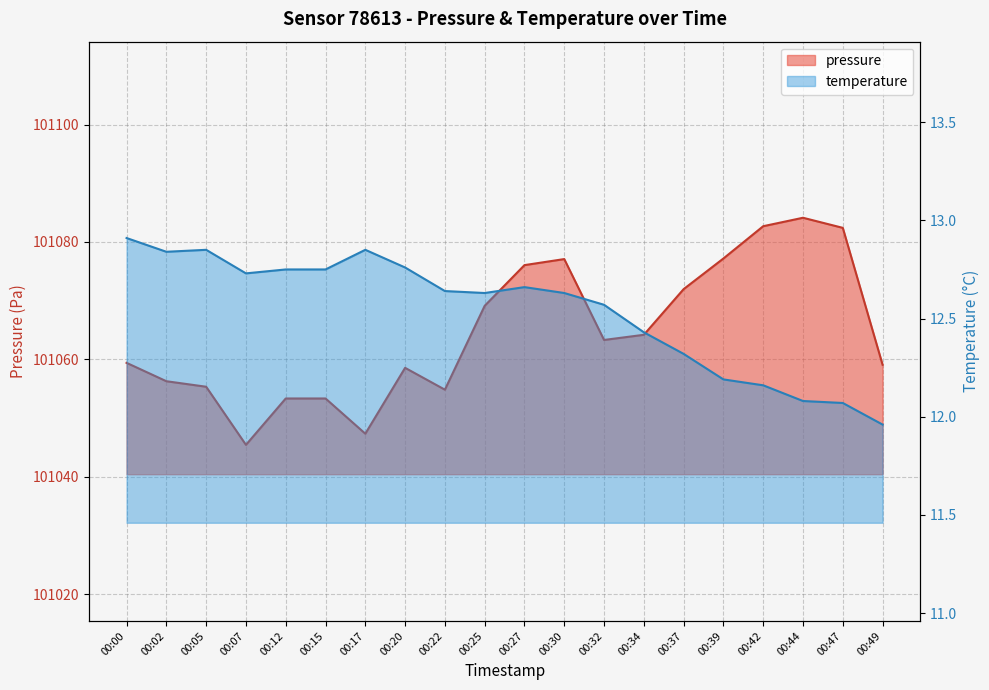

Between 00:22 and 00:44, which series saw the biggest shift?

pressure